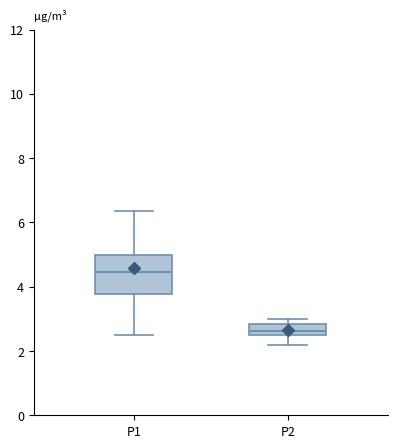

Reading left to right, transcribe this box plot: for each box, give where its median line is, the range the box spans, and where its two whiskers end, as read against the y-axis. The values are not printed on the chart, so give them approximately, as read against the axis.

P1: median 4.4, box 3.8 to 5.0, whiskers 2.6 to 6.4
P2: median 2.6, box 2.4 to 2.8, whiskers 2.2 to 3.0